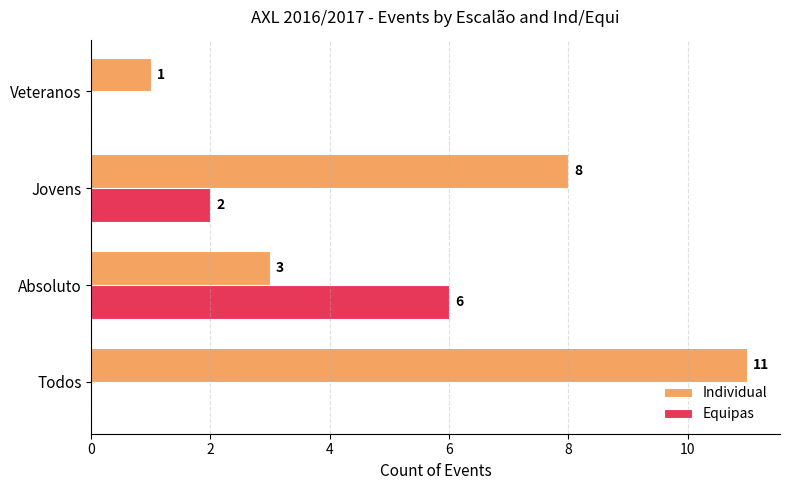

At which category does the chart reach its peak across all series?

Todos